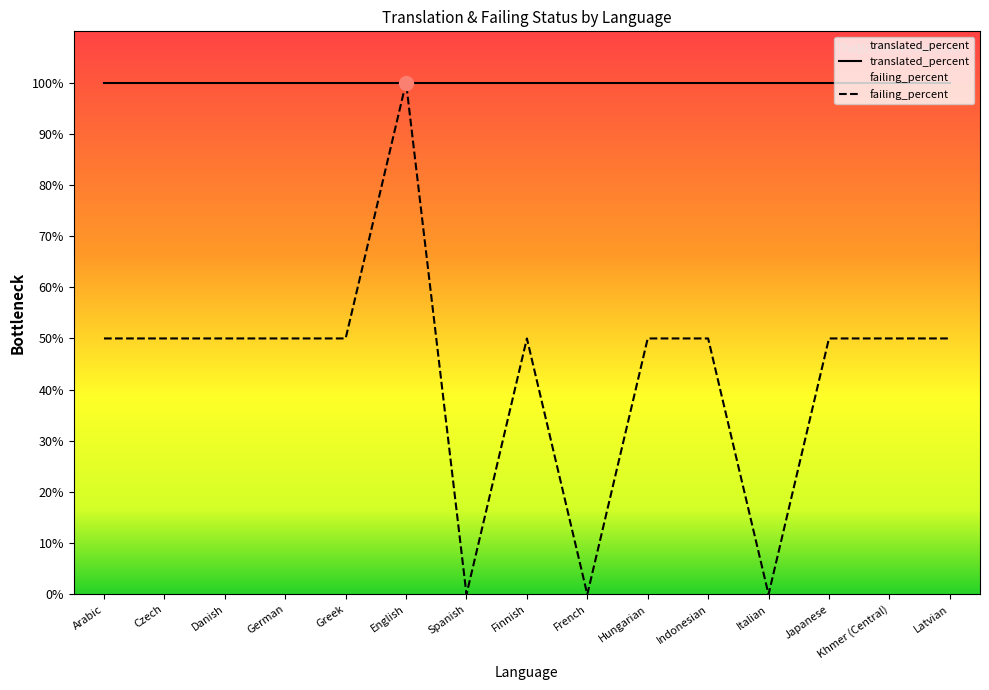

At which category does the data reach its first local valley?

Spanish